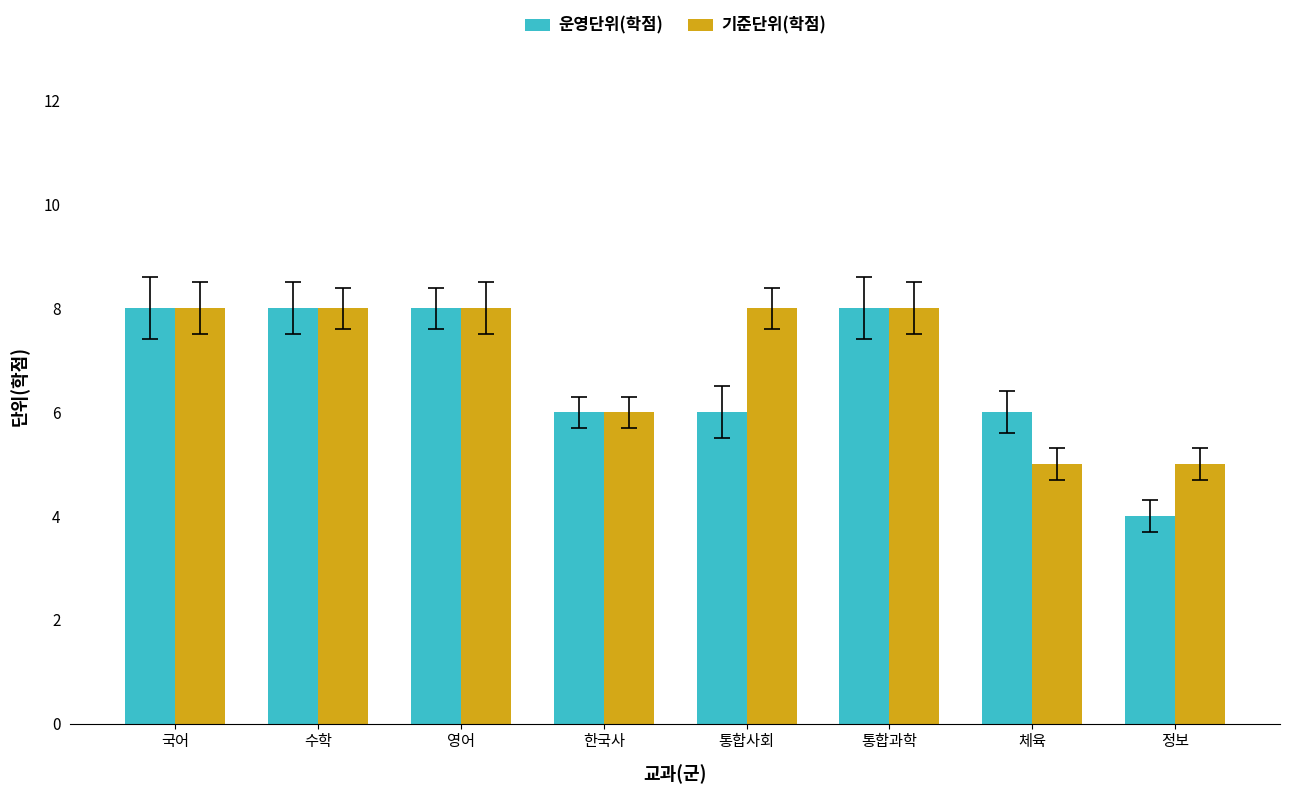

Which series has the largest total across all categories?

기준단위(학점)